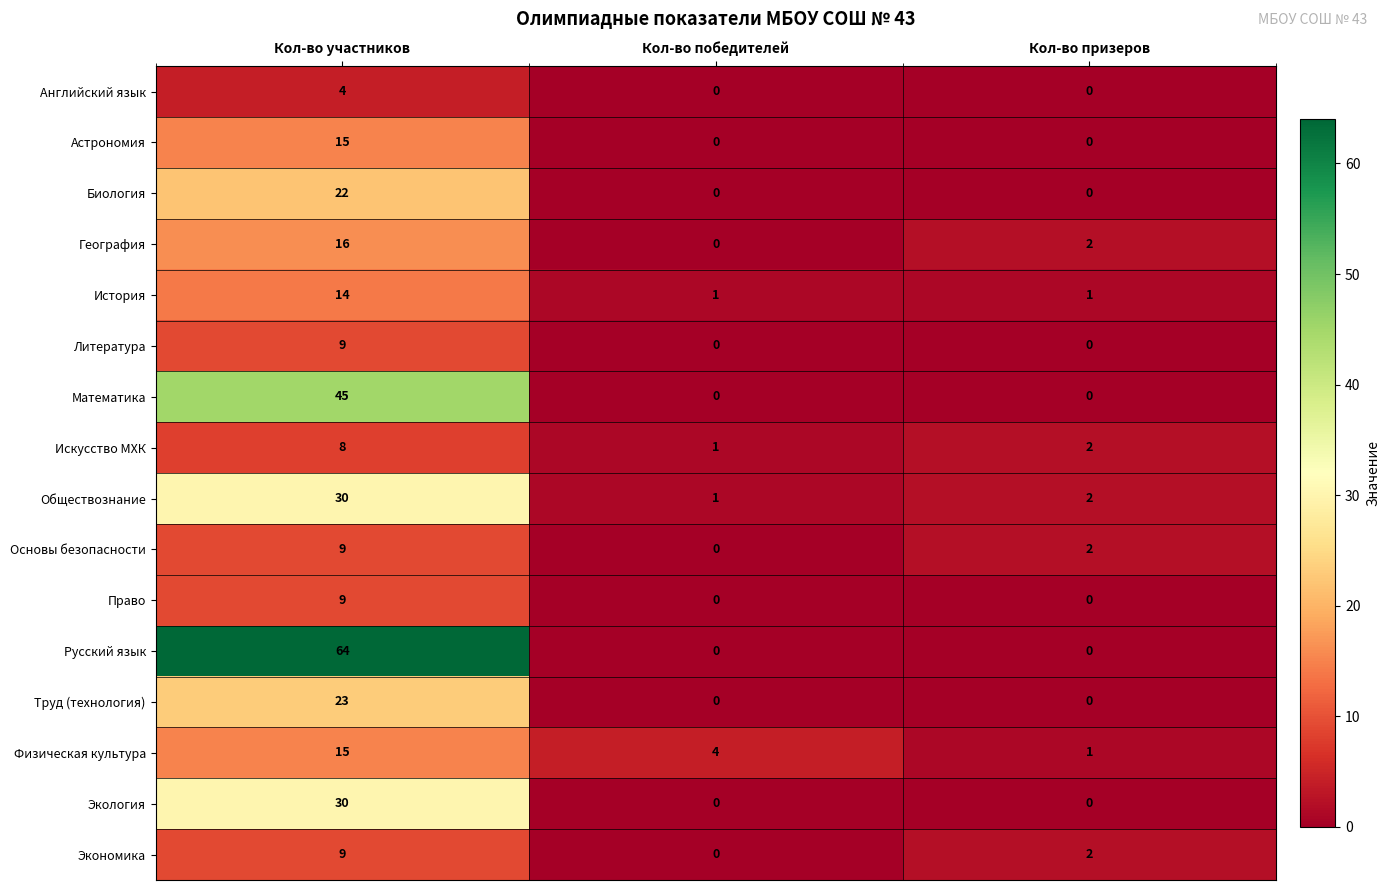

What is the highest value of the Математика series?

45